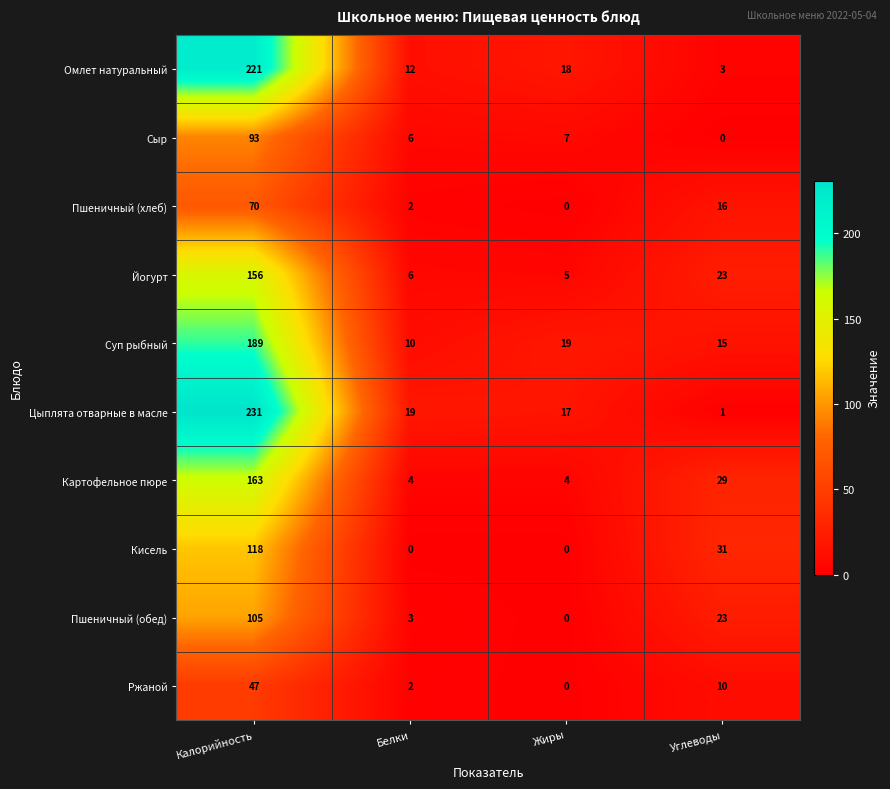

The Суп рыбный series shows 10 at Белки. True or false?

True